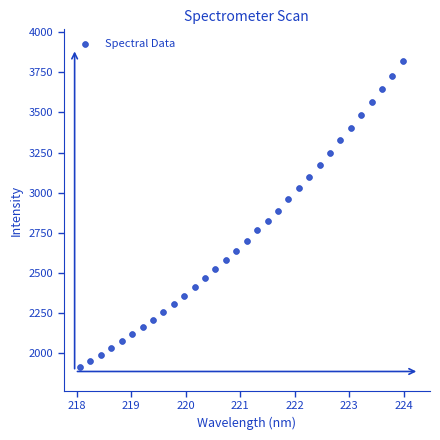

What is the range of Y values (max minus min)?

1899.7